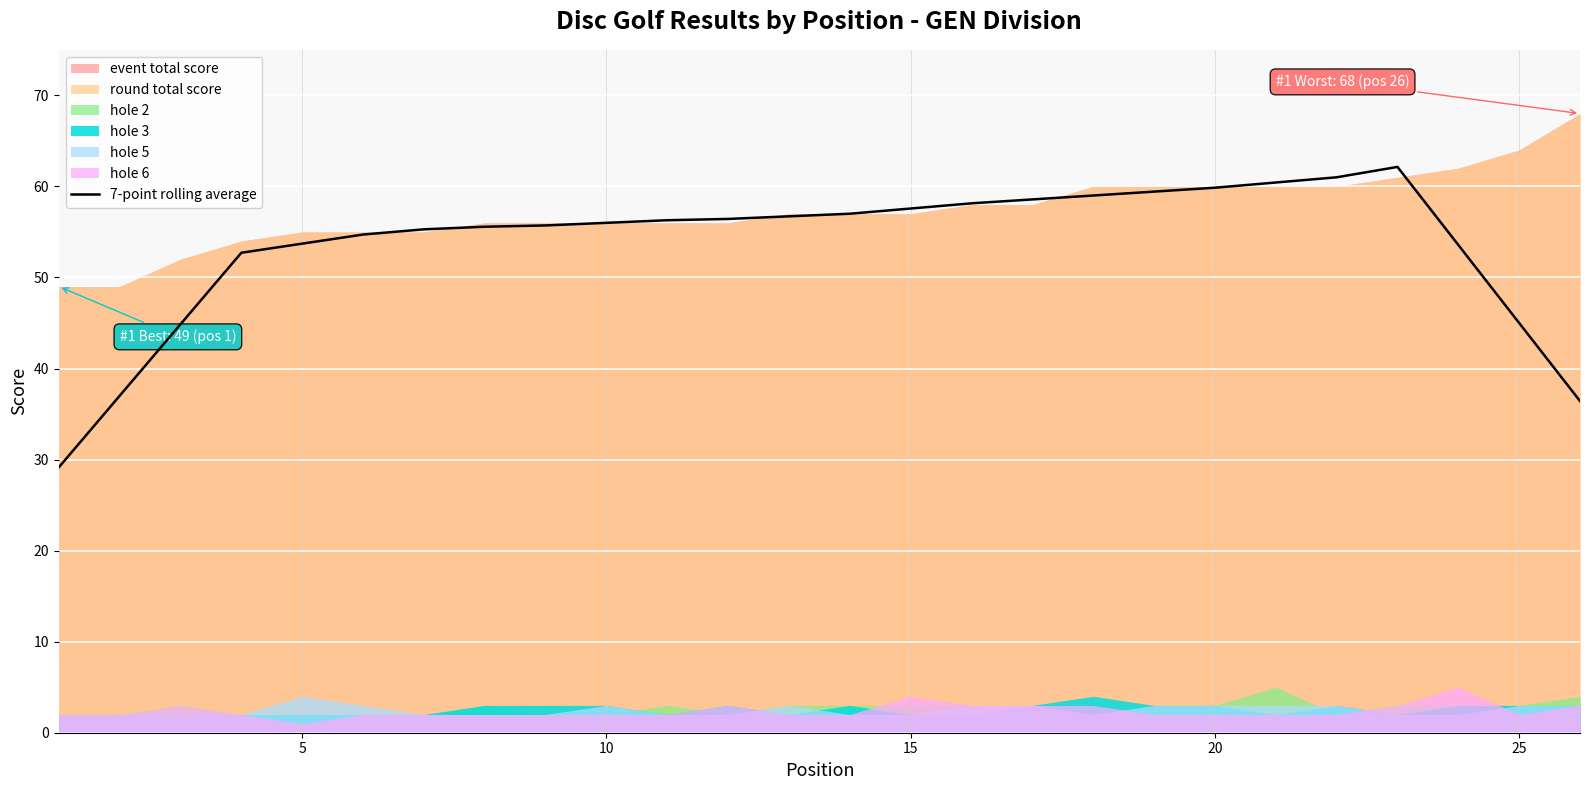

True or false: there are more than 0 points higher than both neighbors.

True